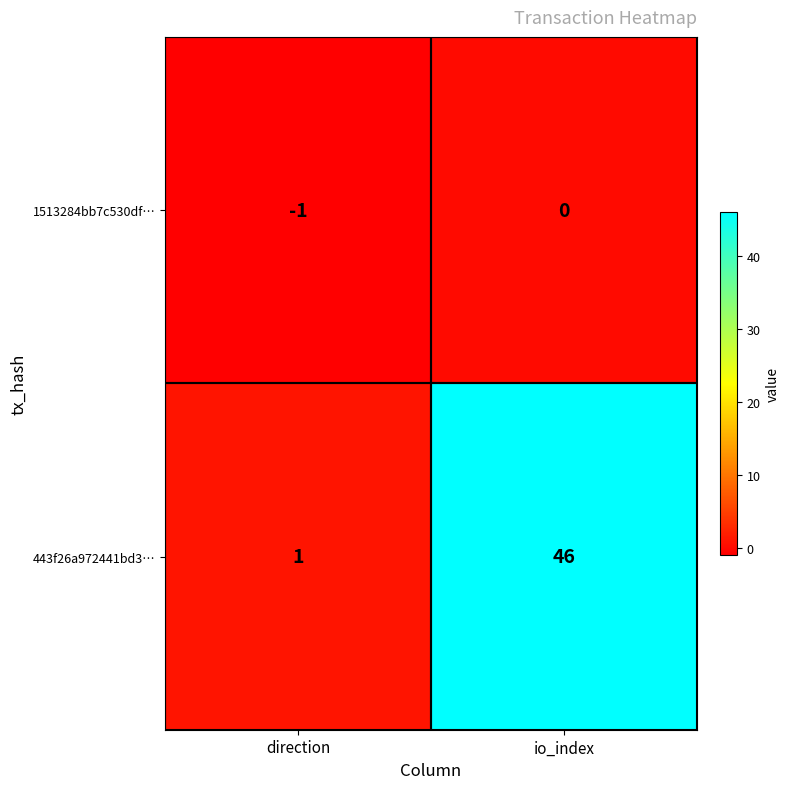

At which label is 1513284bb7c530df… closest to 0?

io_index